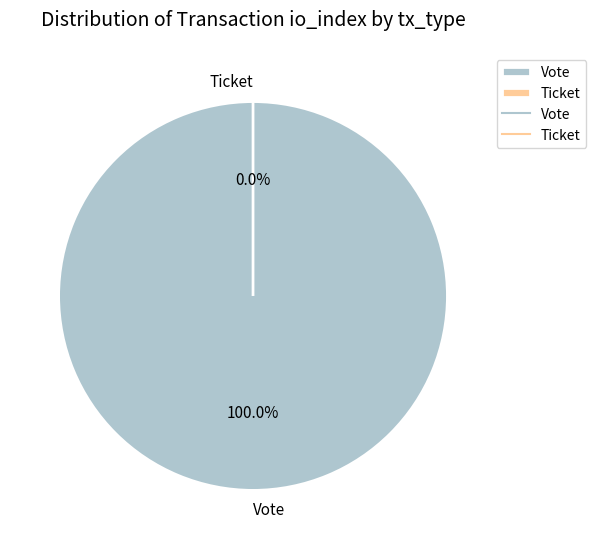

Which slice is the smallest?

Ticket